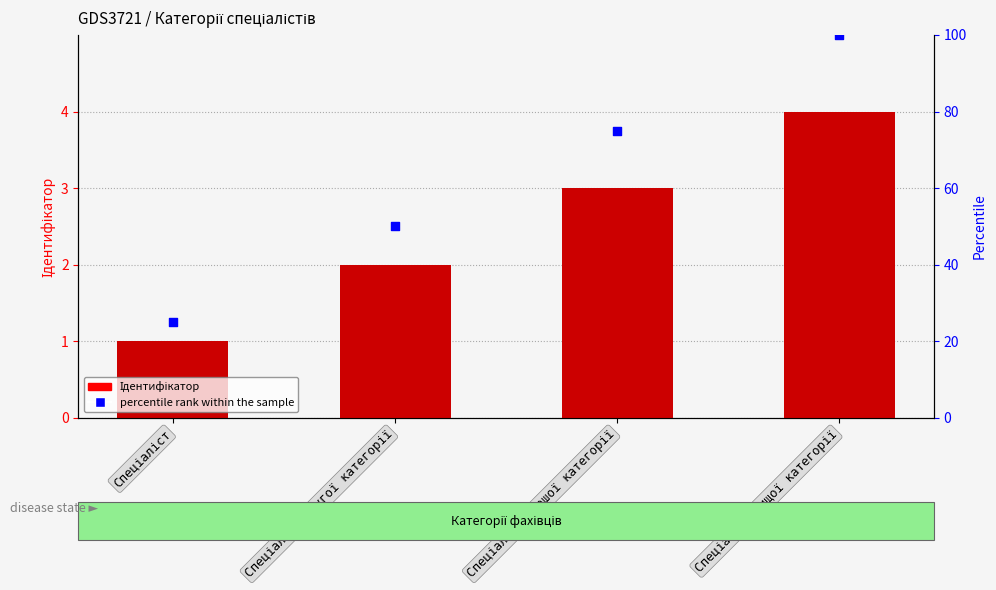

At which category is the sum across all series the highest?

Спеціаліст вищої категорії